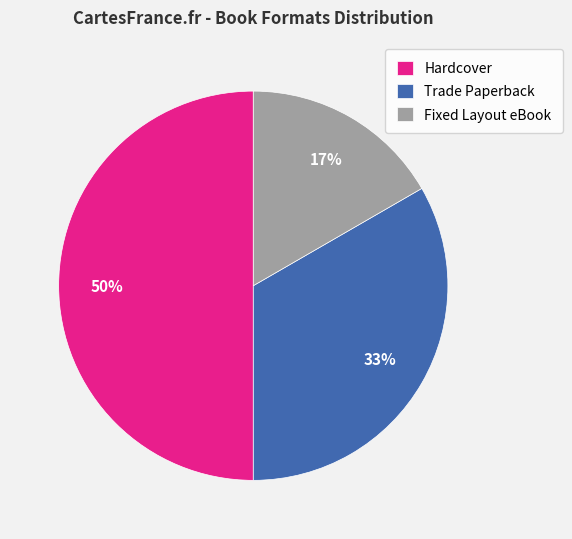

How many segments does this pie chart have?

3